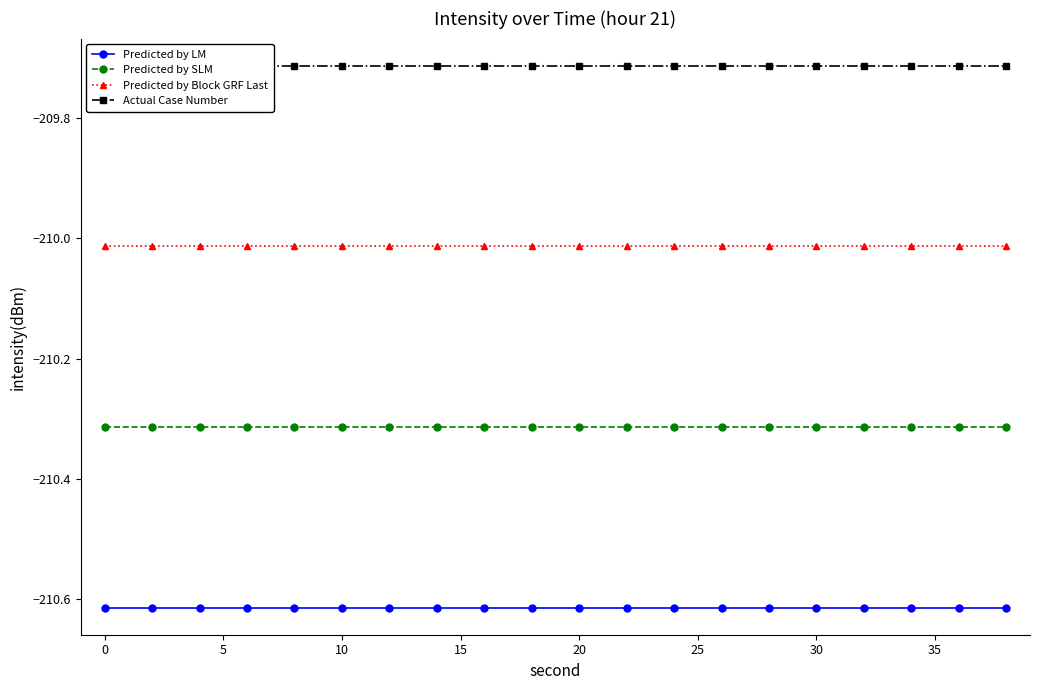

What is the maximum value shown in the chart?

-209.7